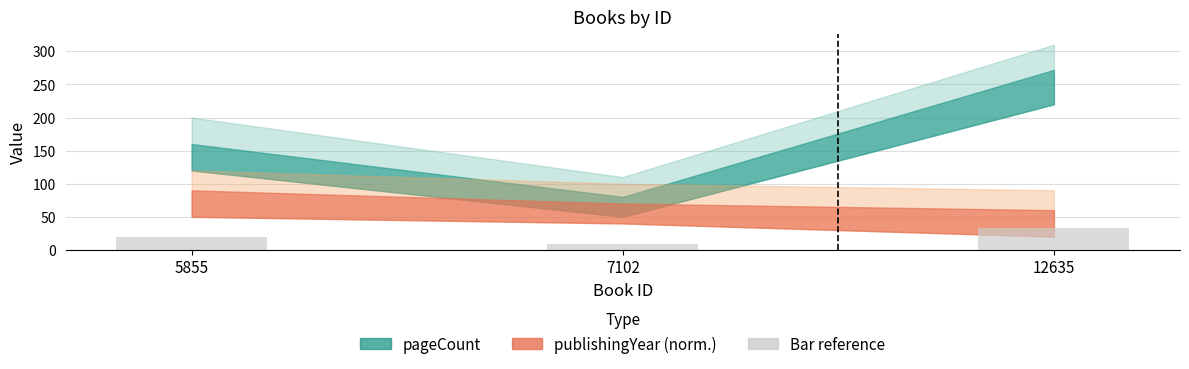

Rank the categories by value from lowest to highest.

7102, 5855, 12635